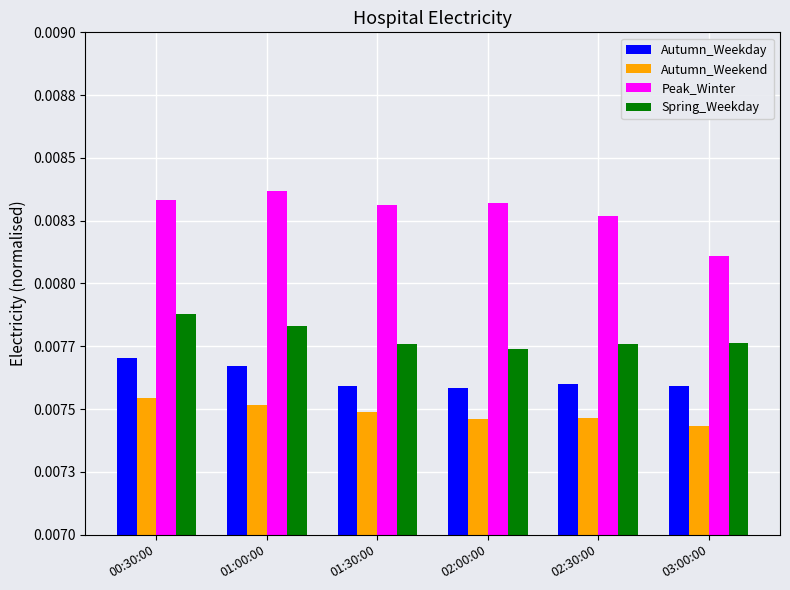

Rank the series by their maximum value, from highest to lowest.

Peak_Winter, Spring_Weekday, Autumn_Weekday, Autumn_Weekend